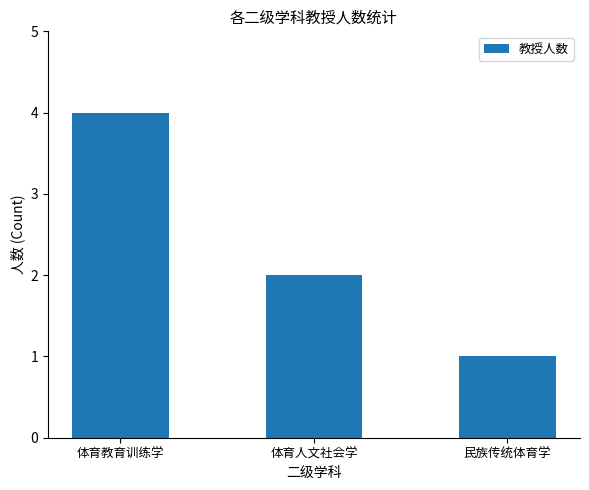

Read the value at 体育教育训练学.

4